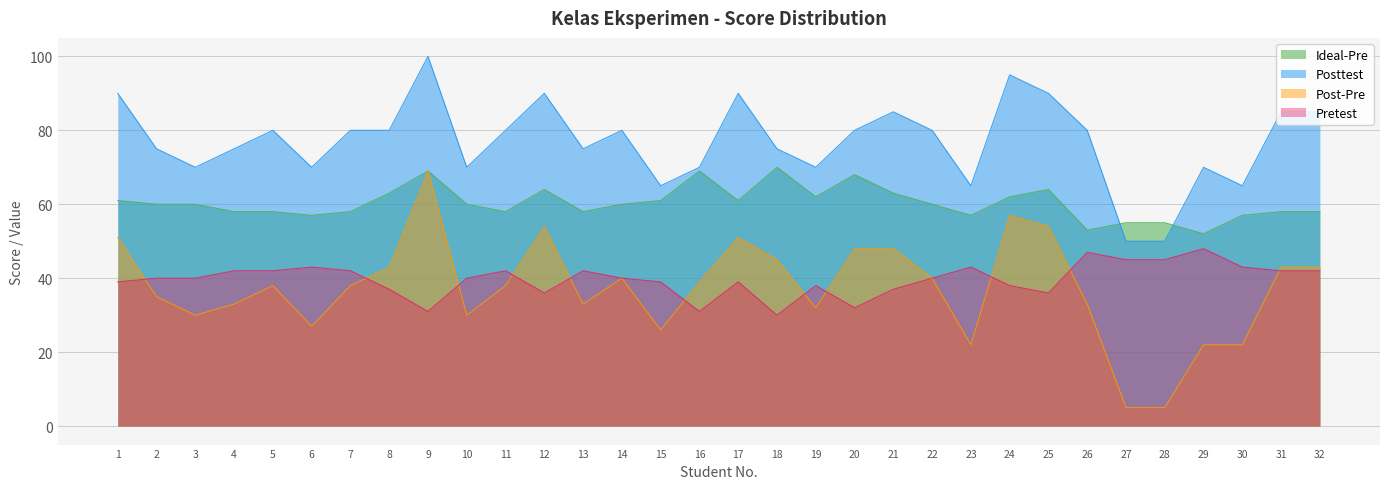

What is the difference between the maximum and minimum values in the Posttest series?

50